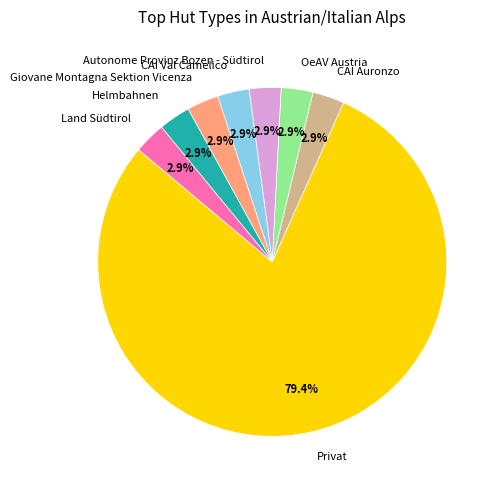

Count the number of slices in the pie.

8